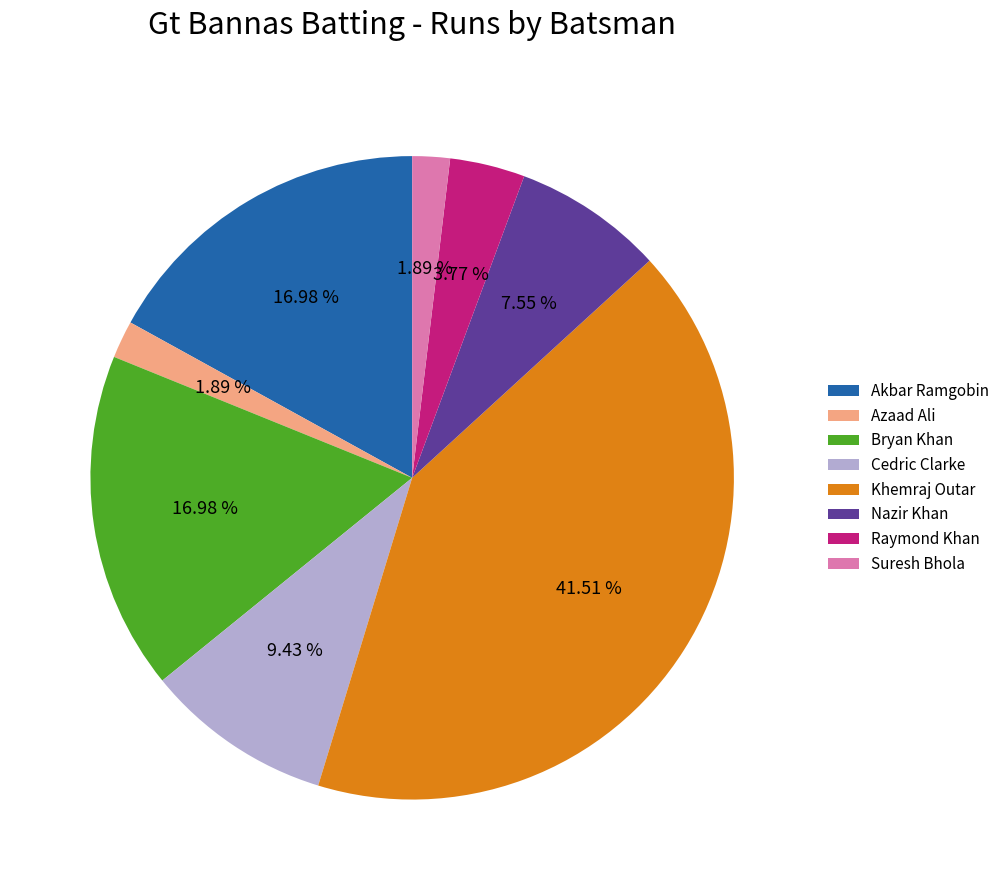

To the nearest percent, what is the difference between the Khemraj Outar and Nazir Khan slice percentages?

34%